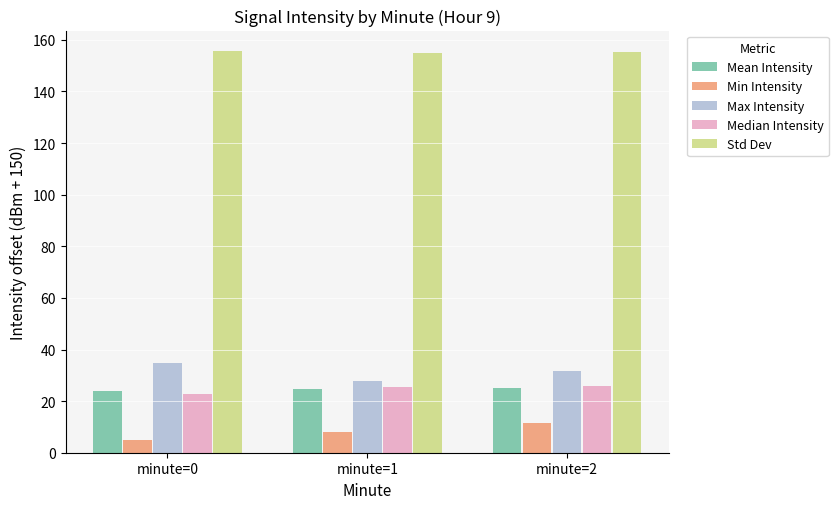

What value does the Min Intensity series have at minute=1?

7.9